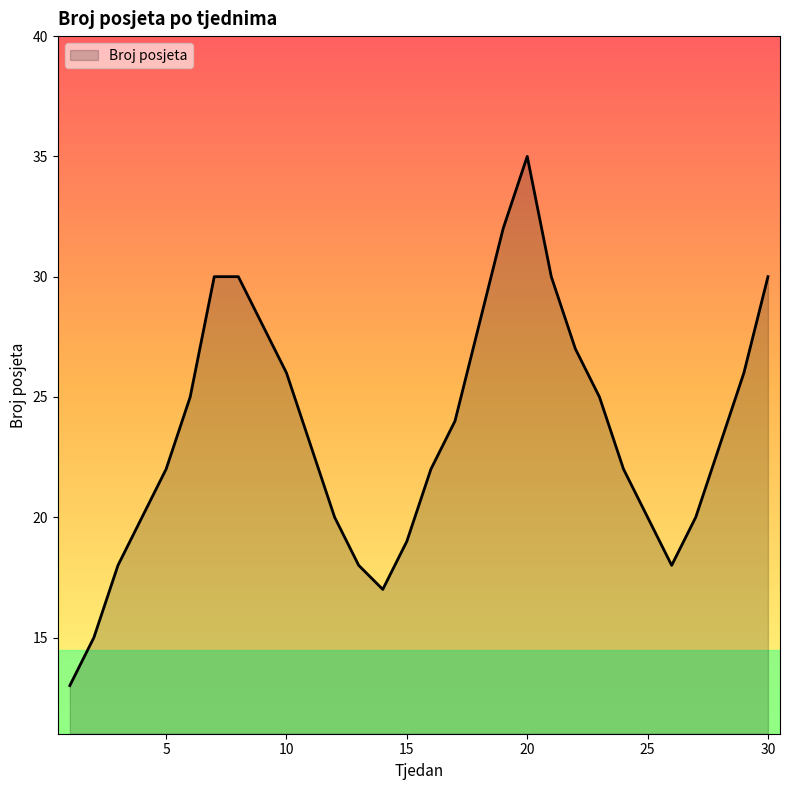

What is the sum of all values?

706